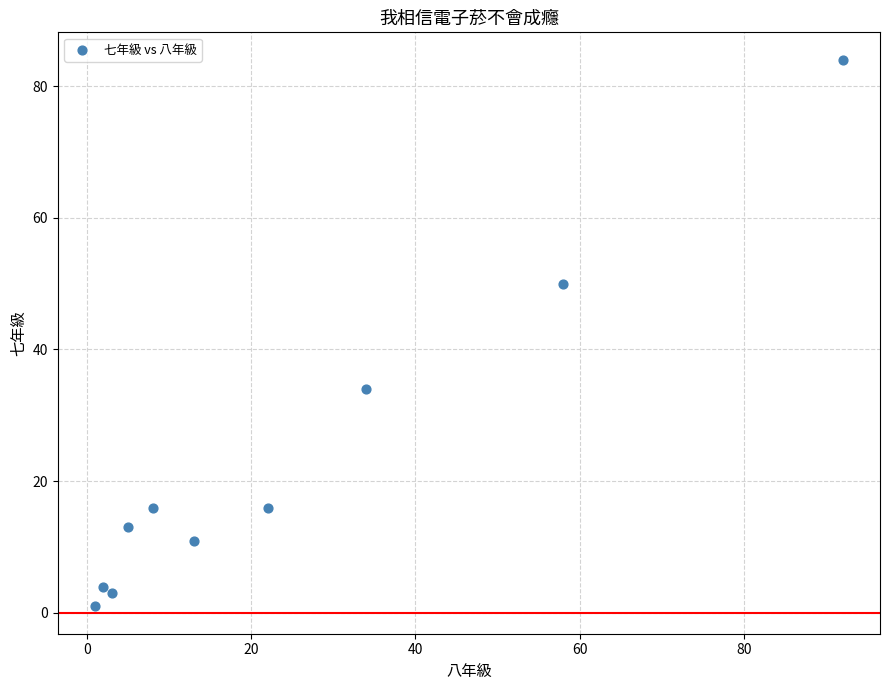

What is the average X value?

24